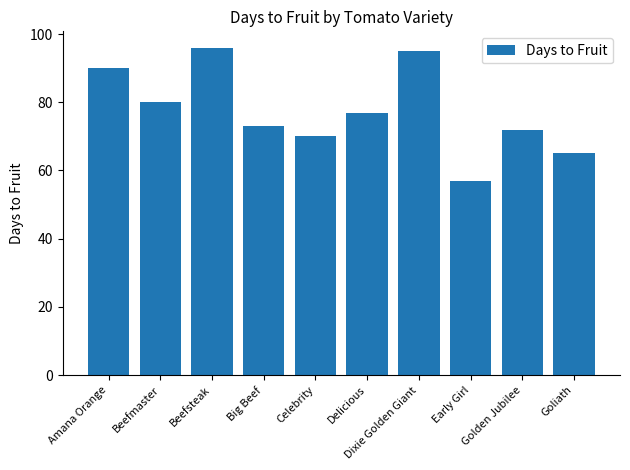

List the labels in order of value, smallest first.

Early Girl, Goliath, Celebrity, Golden Jubilee, Big Beef, Delicious, Beefmaster, Amana Orange, Dixie Golden Giant, Beefsteak